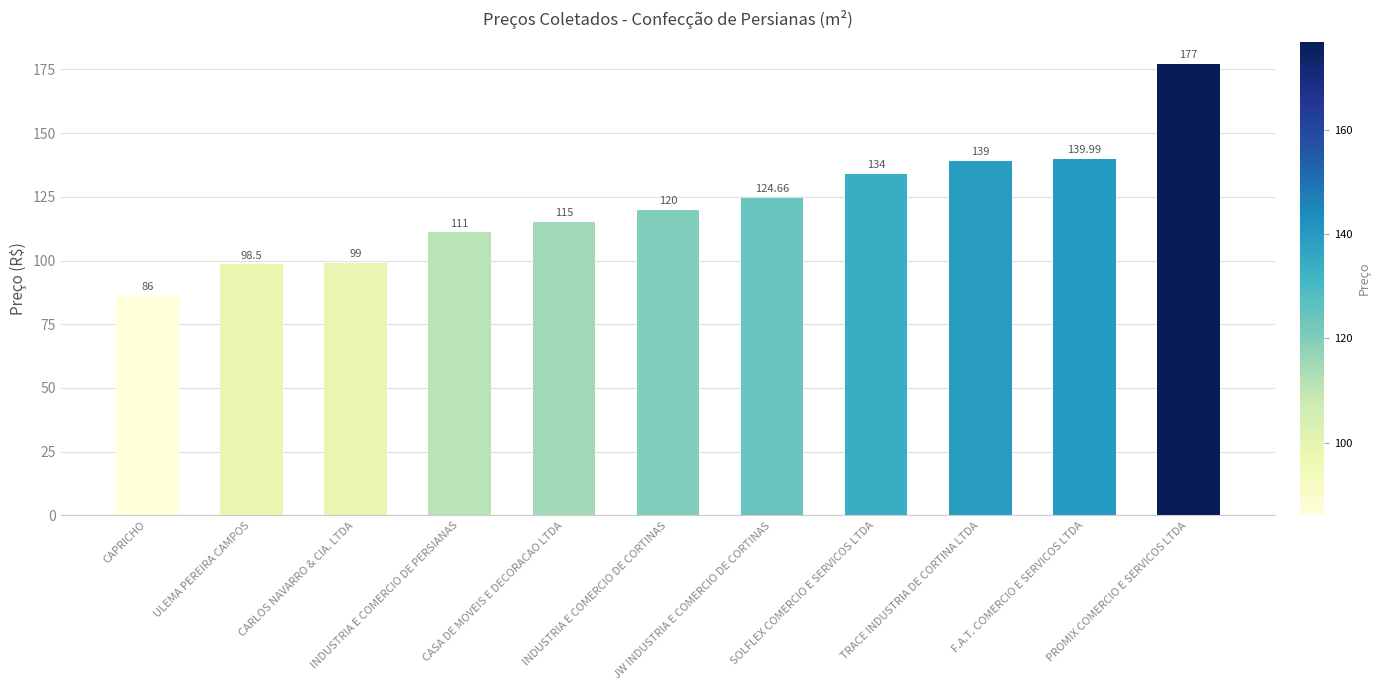

What is the label of the 10th bar from the right?

ULEMA PEREIRA CAMPOS